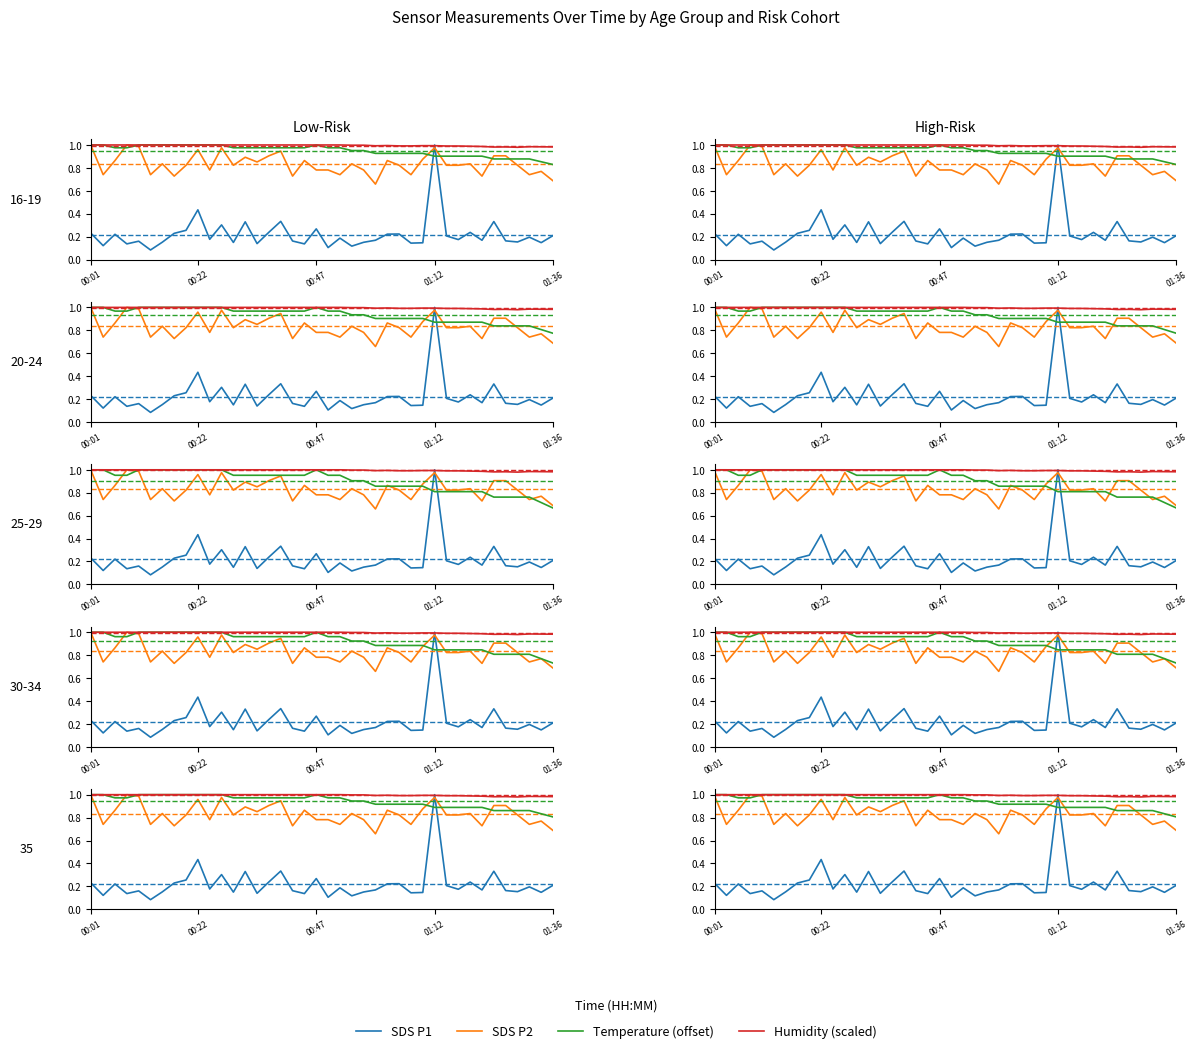

Rank the series at 17 from highest to lowest value.

Humidity (scaled), Temperature (offset), SDS P2, SDS P1